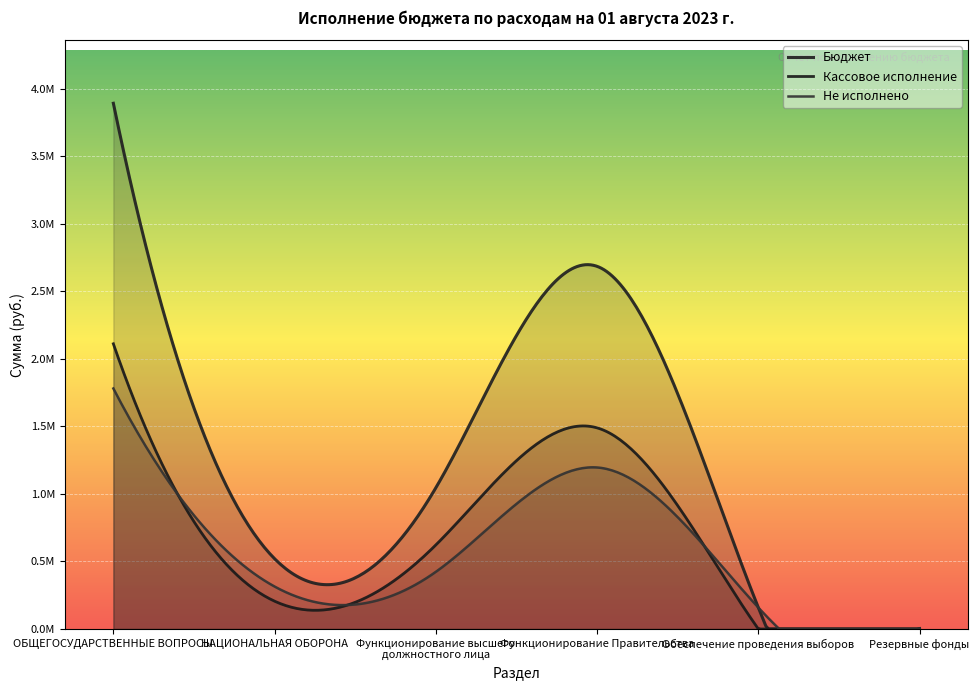

How many lines are shown in the chart?

3